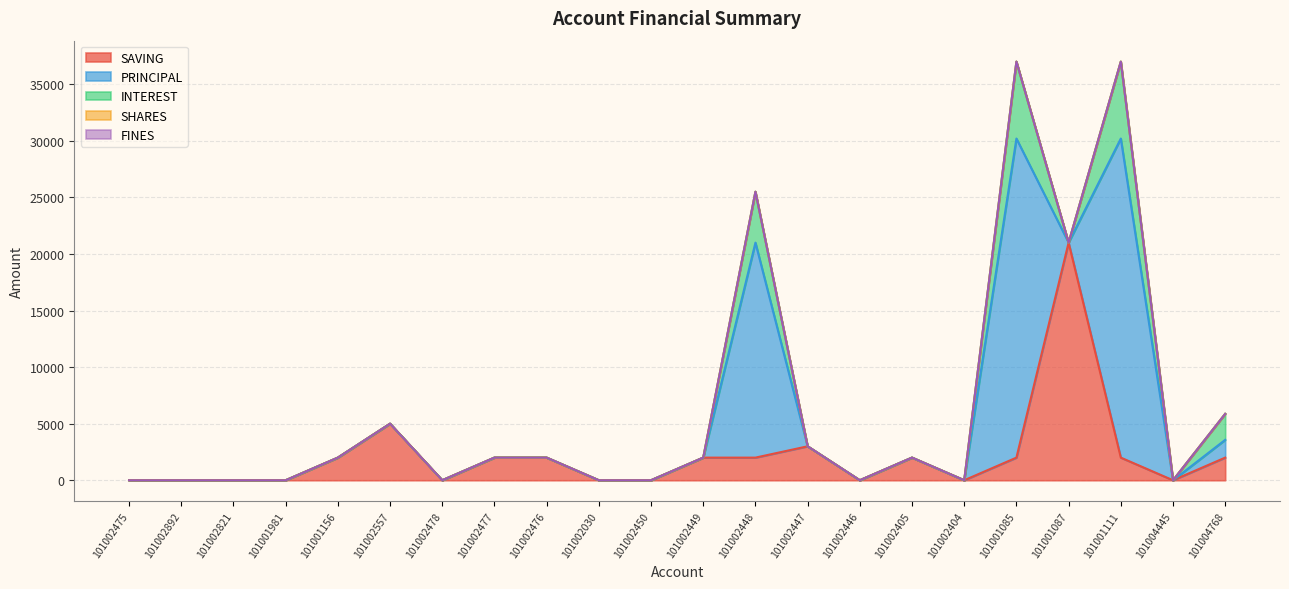

Which label corresponds to the largest value in the chart?

101001085